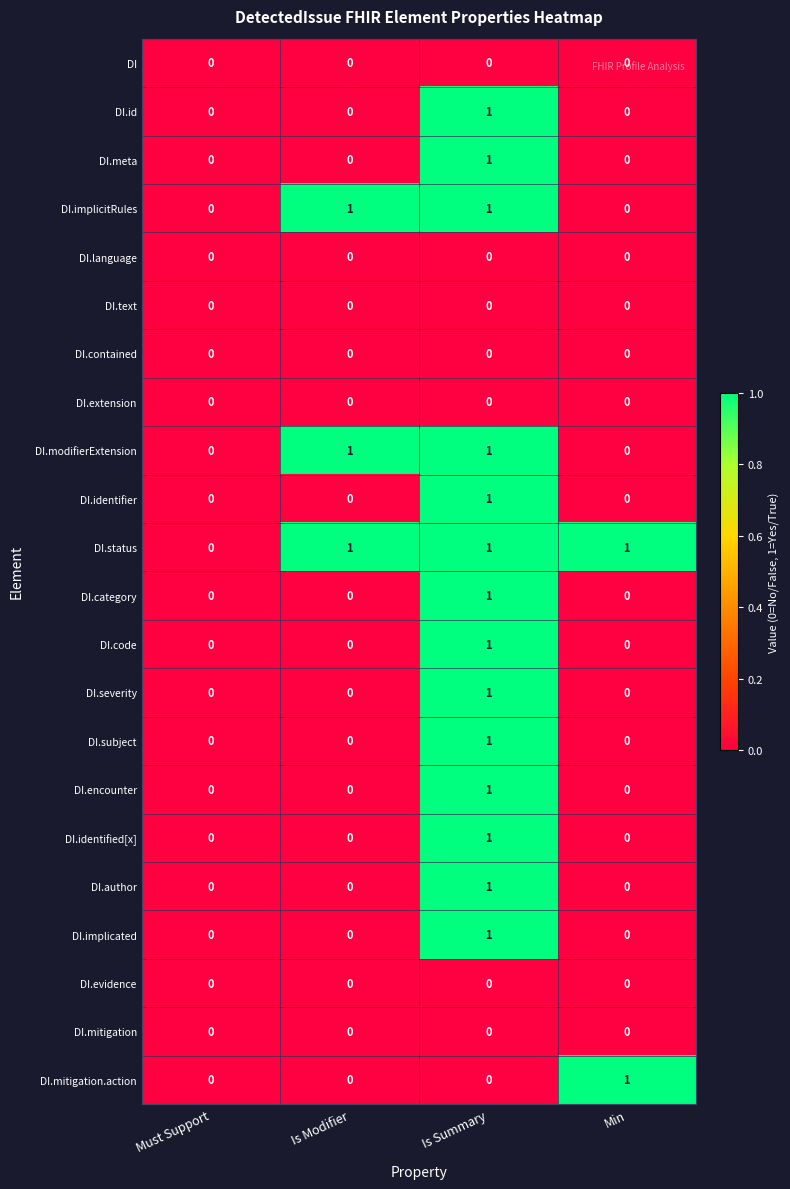

Which series has the largest total across all categories?

DI.status